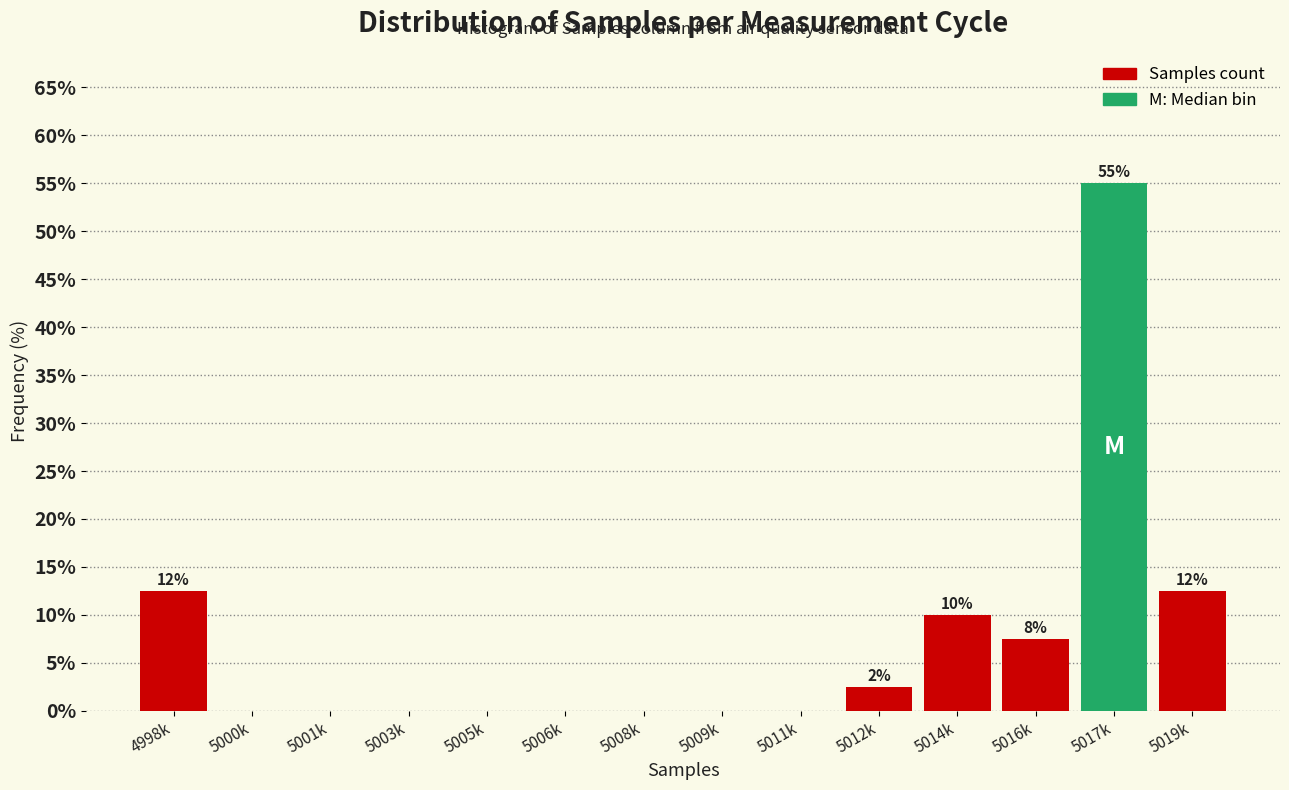

Reading left to right, list all the values displayed in this chart.

4998k=12.5	5000k=0.0	5001k=0.0	5003k=0.0	5005k=0.0	5006k=0.0	5008k=0.0	5009k=0.0	5011k=0.0	5012k=2.5	5014k=10.0	5016k=7.5	5017k=55.0	5019k=12.5